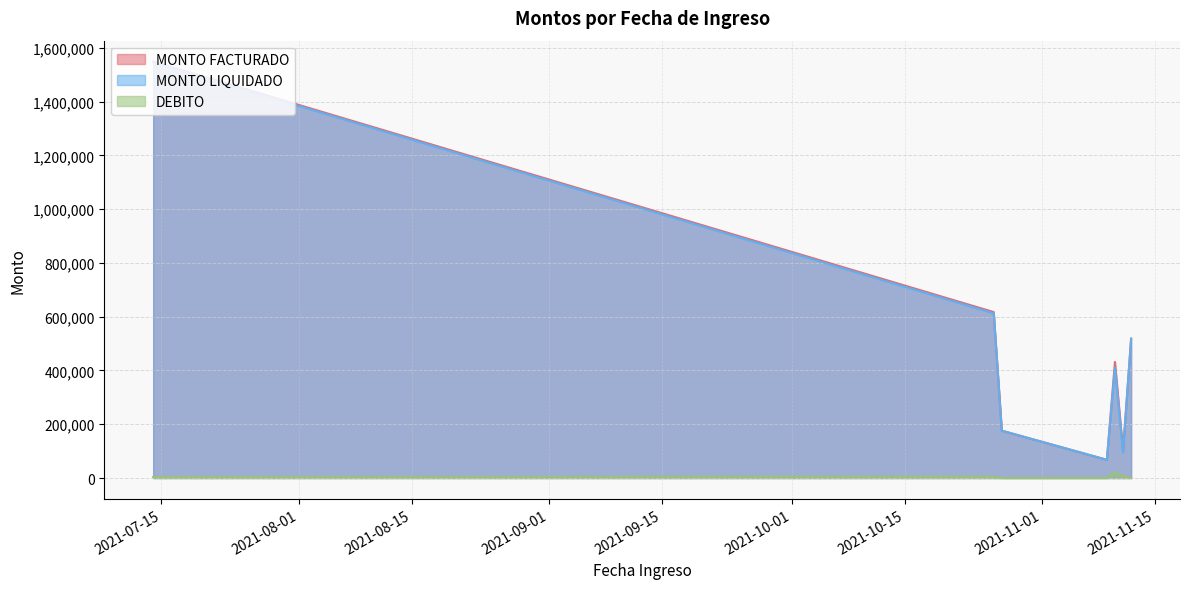

How many distinct data groups are displayed?

3